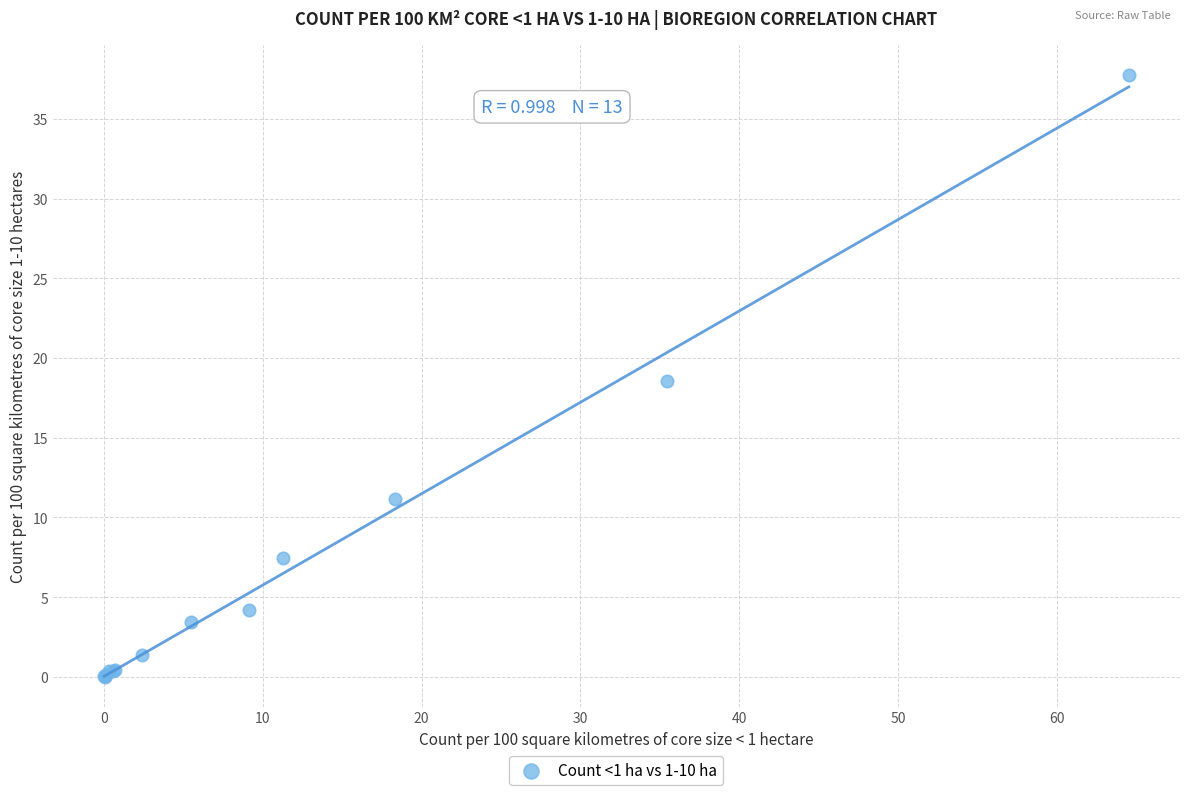

What Y value in the scatter plot is closest to 18?

18.6